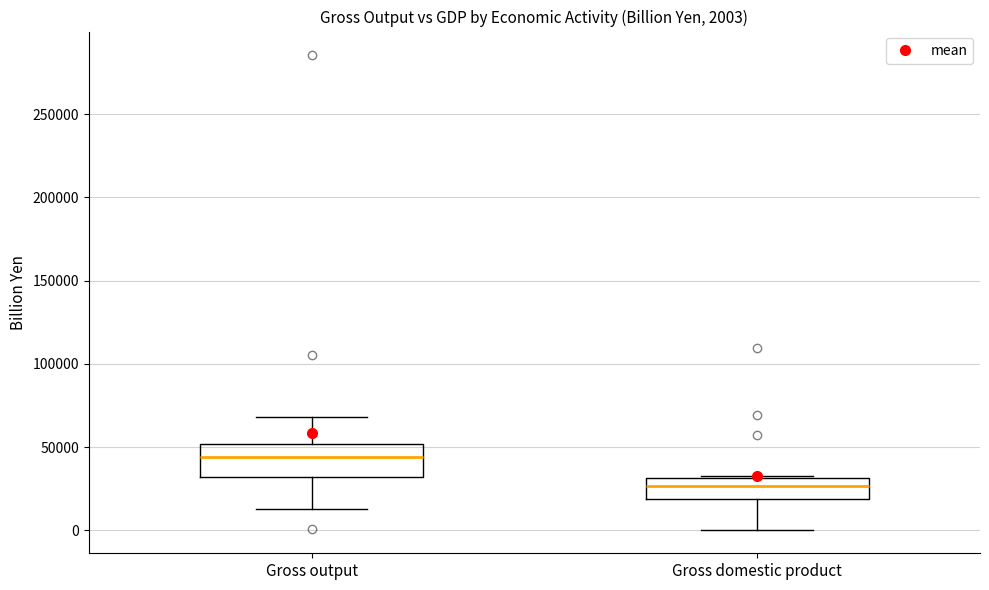

Which box is the tallest, from its lower edge to its upper edge?

Gross output